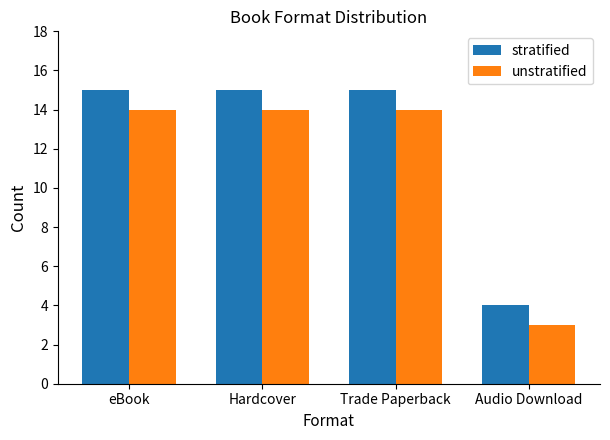

What value does the stratified series have at Hardcover?

15